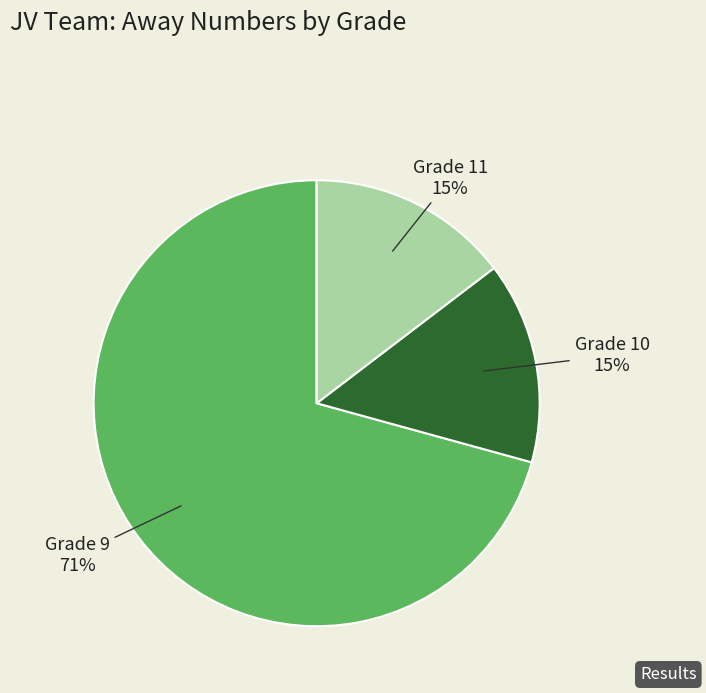

To the nearest percent, what is the combined percentage of Grade 9 and Grade 11?

85%